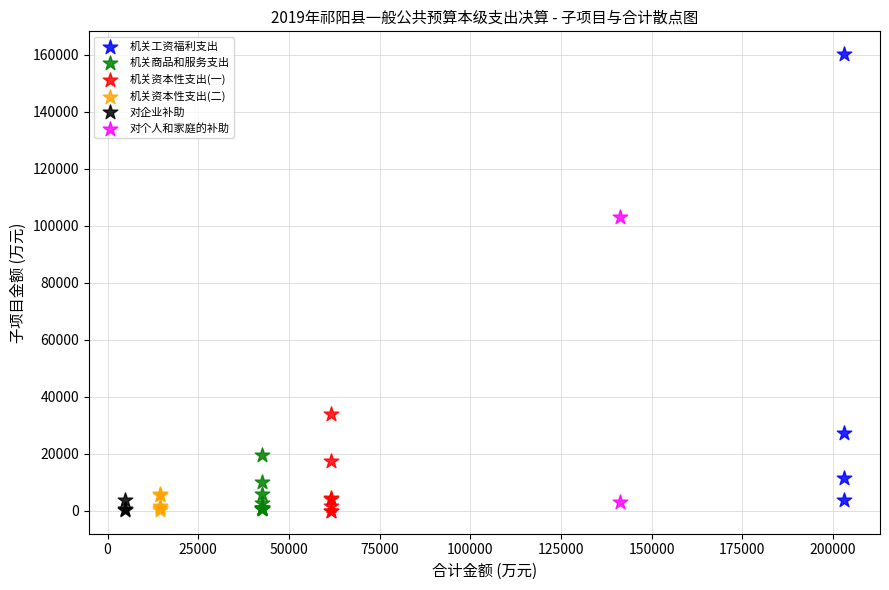

What are all the series names shown in the legend?

机关工资福利支出, 机关商品和服务支出, 机关资本性支出(一), 机关资本性支出(二), 对企业补助, 对个人和家庭的补助